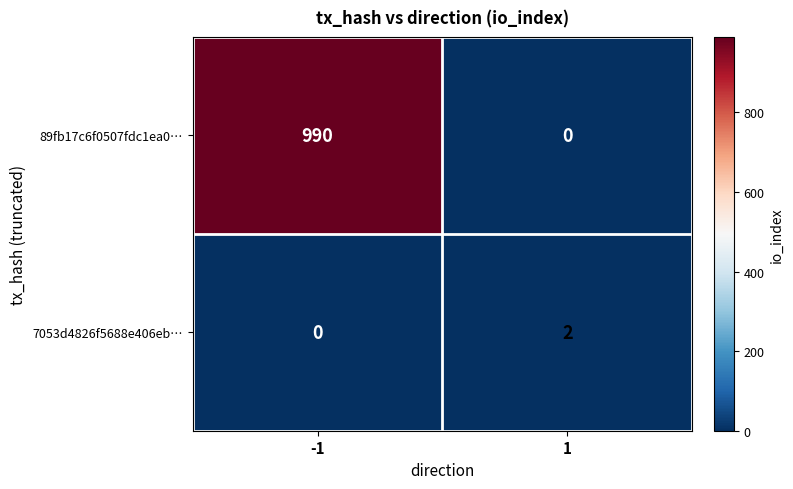

Reading left to right, what are all the values shown in this chart?

89fb17c6f0507fdc1ea0…: 990	0
7053d4826f5688e406eb…: 0	2